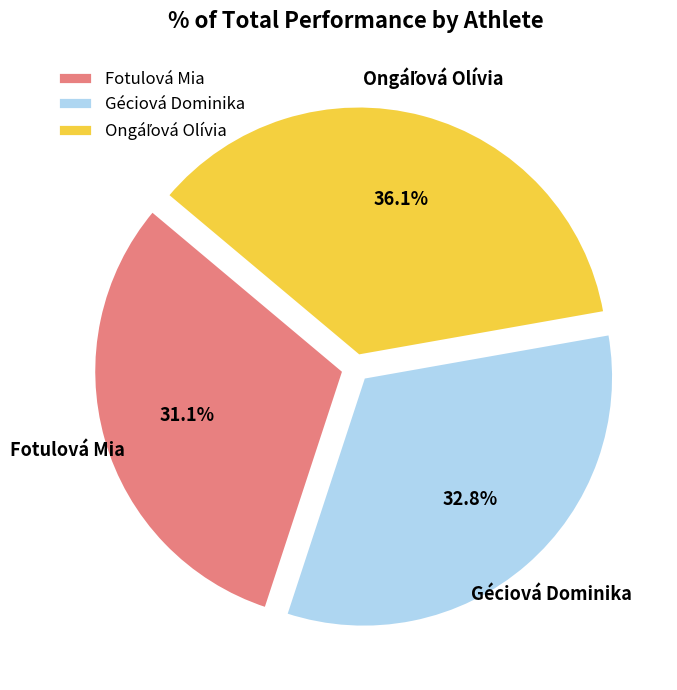

True or false: Fotulová Mia accounts for 31% of the total.

True